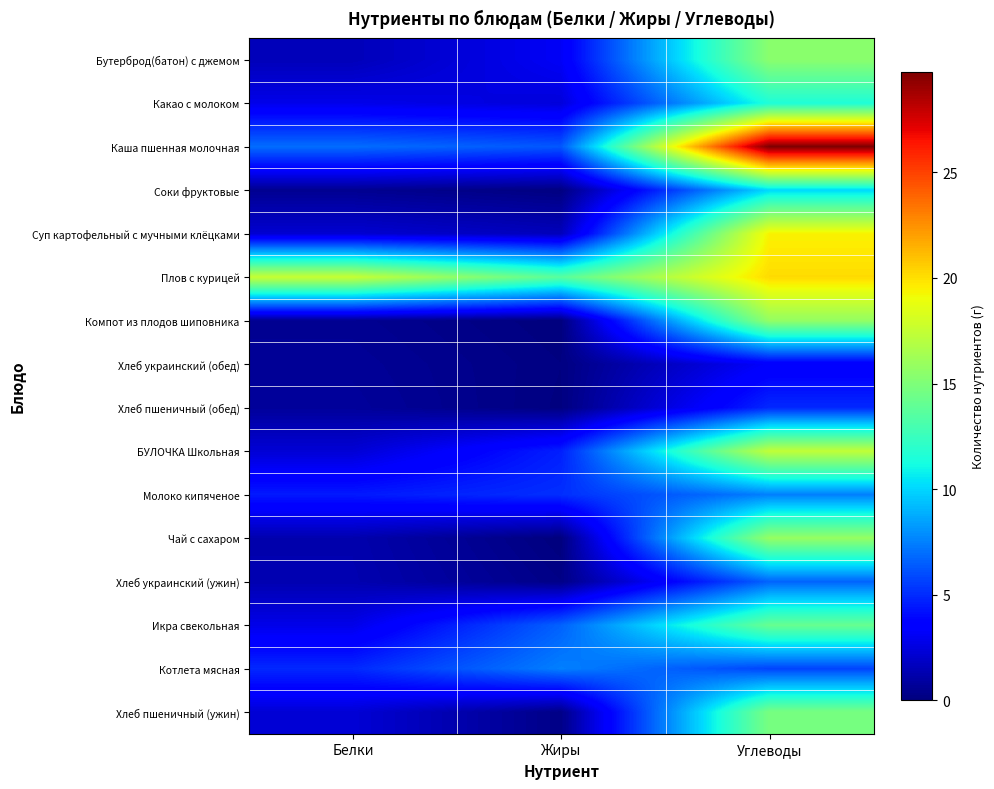

Reading left to right, list all the values displayed in this chart.

Бутерброд(батон) с джемом: Белки=1.5	Жиры=3.1	Углеводы=15.4
Какао с молоком: Белки=2.8	Жиры=2.4	Углеводы=11.5
Каша пшенная молочная: Белки=6.9	Жиры=6.3	Углеводы=29.8
Соки фруктовые: Белки=0.5	Жиры=0.1	Углеводы=10.1
Суп картофельный с мучными клёцками: Белки=2.2	Жиры=1.6	Углеводы=19.4
Плов с курицей: Белки=17.6	Жиры=13.6	Углеводы=20.1
Компот из плодов шиповника: Белки=0.5	Жиры=0.0	Углеводы=15.8
Хлеб украинский (обед): Белки=0.7	Жиры=0.1	Углеводы=3.3
Хлеб пшеничный (обед): Белки=0.8	Жиры=0.1	Углеводы=4.9
БУЛОЧКА Школьная: Белки=2.3	Жиры=4.7	Углеводы=17.4
Молоко кипяченое: Белки=4.5	Жиры=5.1	Углеводы=7.5
Чай с сахаром: Белки=1.2	Жиры=0.0	Углеводы=15.8
Хлеб украинский (ужин): Белки=1.3	Жиры=0.2	Углеводы=6.7
Икра свекольная: Белки=2.8	Жиры=6.6	Углеводы=14.2
Котлета мясная: Белки=4.9	Жиры=7.5	Углеводы=5.7
Хлеб пшеничный (ужин): Белки=2.3	Жиры=0.2	Углеводы=14.8